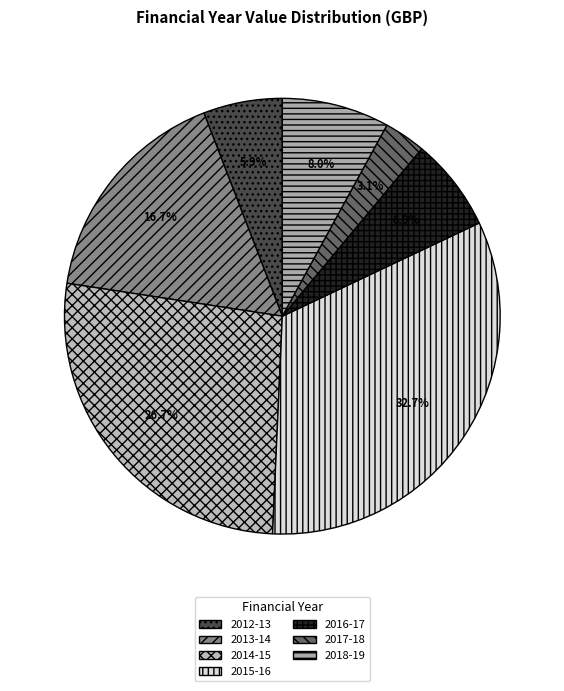

How many segments does this pie chart have?

7